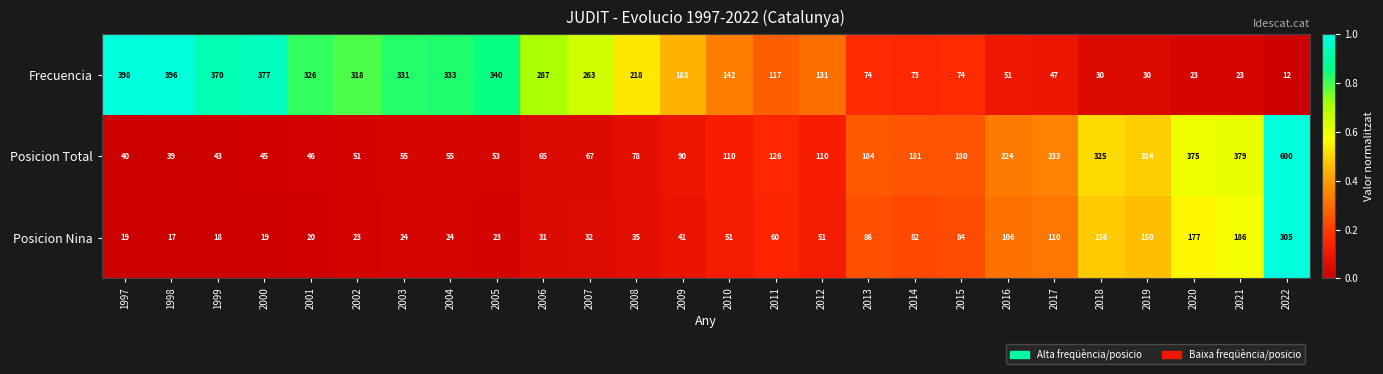

Is the value of Posicion Nina at 2015 greater than the value of Posicion Total at 2014?

No